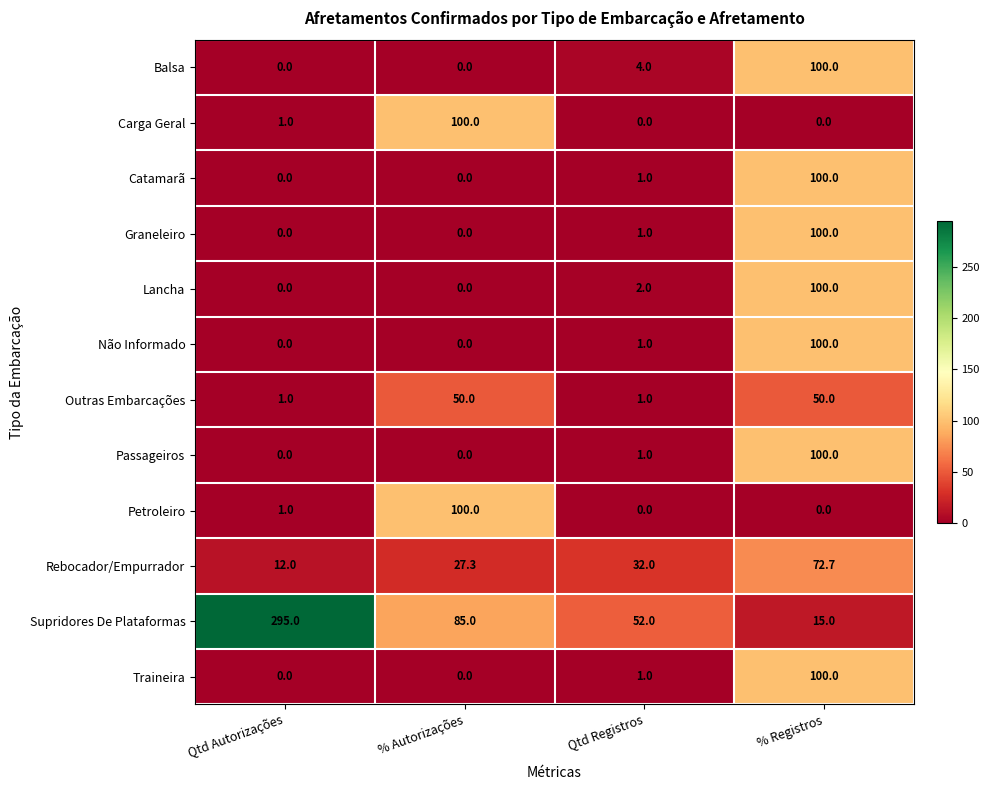

At which category does the chart reach its peak across all series?

Qtd Autorizações